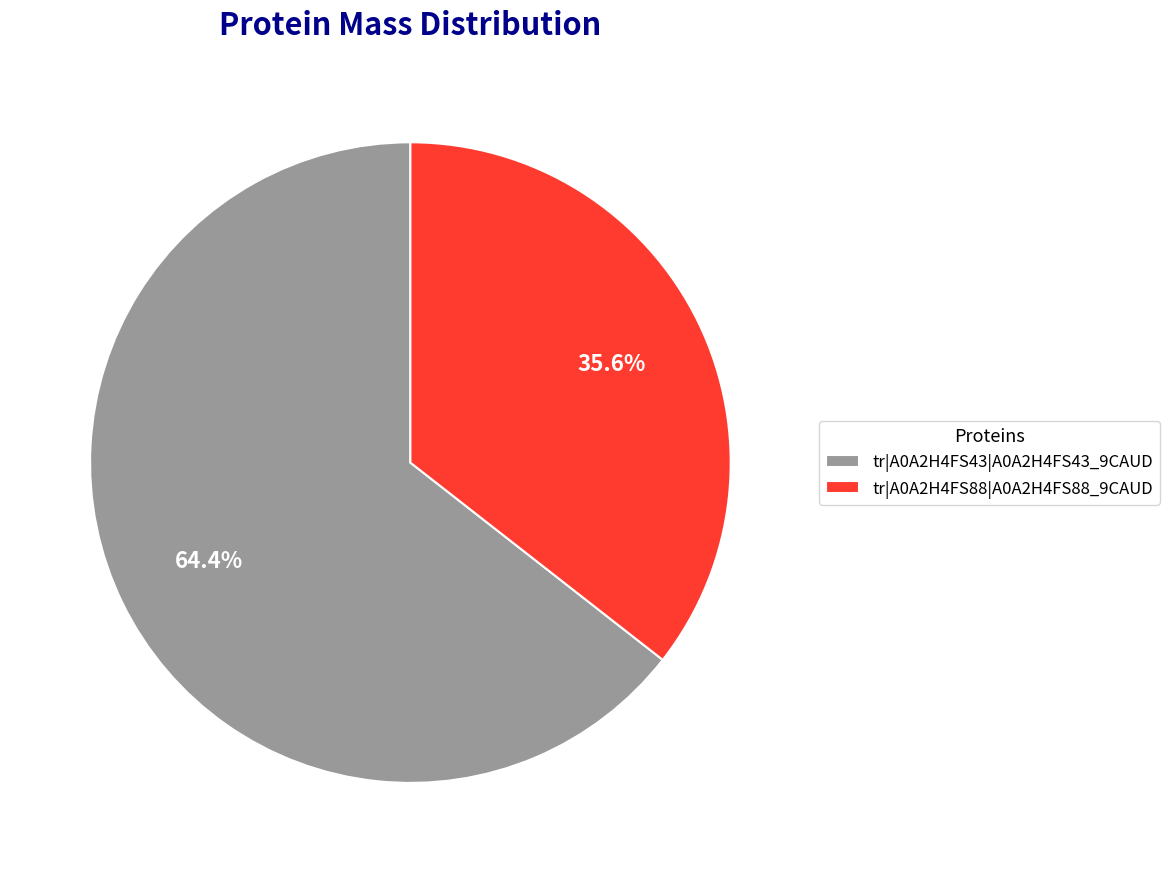

How many segments does this pie chart have?

2